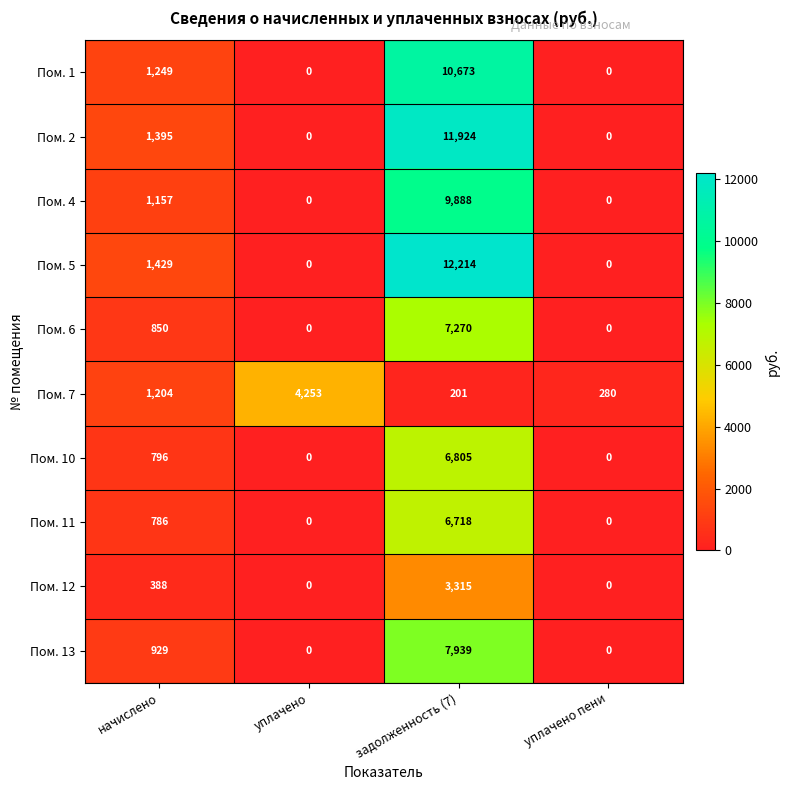

How many data points in Пом. 12 are less than 388?

2